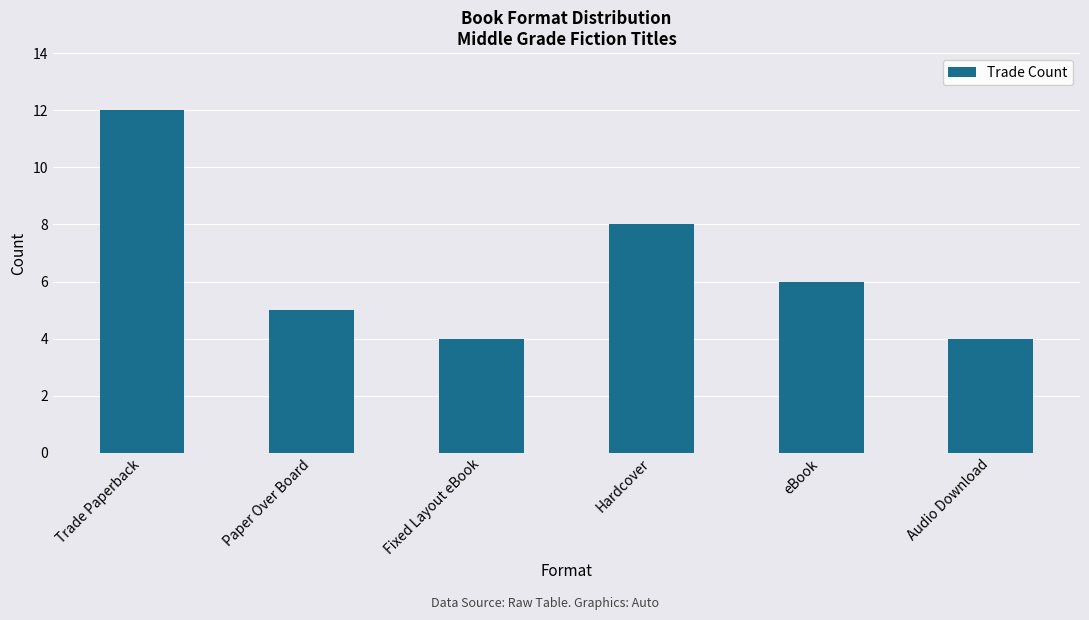

What is the maximum value shown in the chart?

12